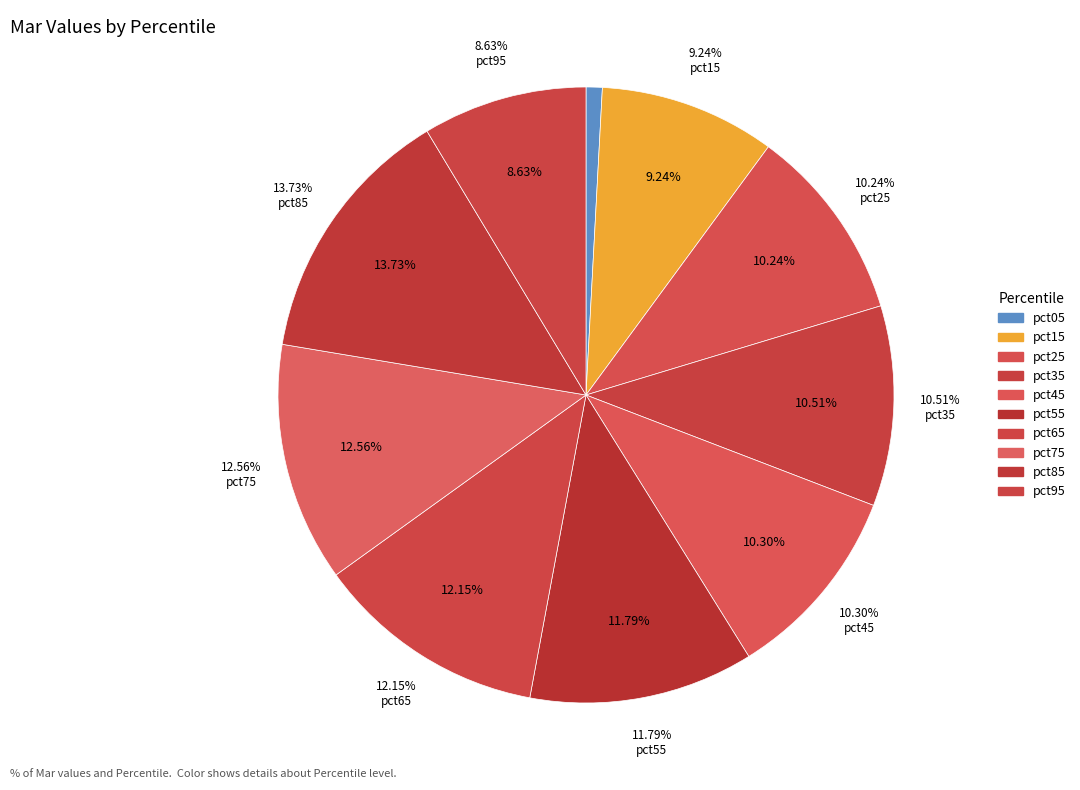

To the nearest percent, what percentage of the pie is pct75?

13%